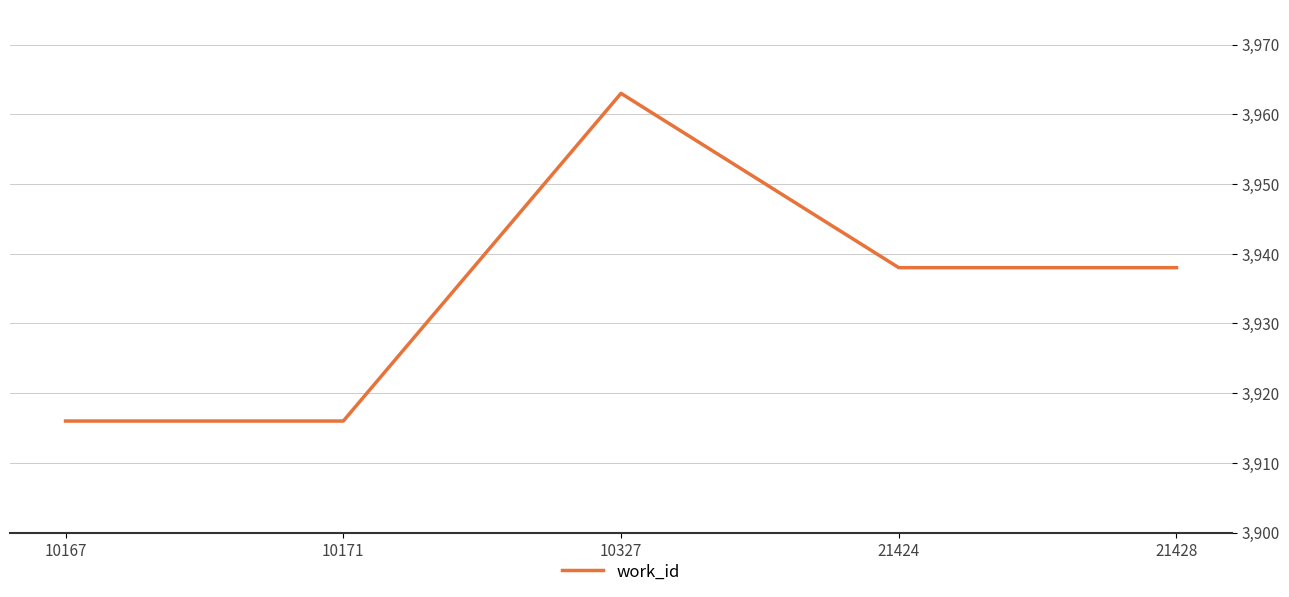

What is the sum of the values at 21428 and 21424?

7876